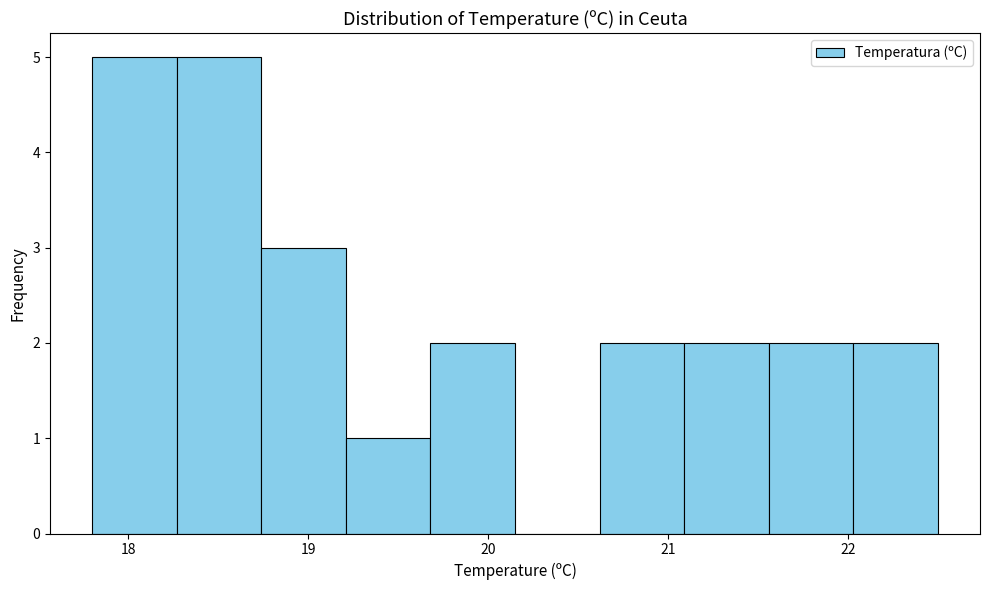

Reading left to right, list every bar in this chart as the range it spans on the x-axis followed by its height. Neither the bar edges nor the heights are printed on the chart, so give them approximately, as read against the axes.

17.80 to 18.27: 5
18.27 to 18.74: 5
18.74 to 19.21: 3
19.21 to 19.68: 1
19.68 to 20.15: 2
20.15 to 20.62: 0
20.62 to 21.09: 2
21.09 to 21.56: 2
21.56 to 22.03: 2
22.03 to 22.50: 2